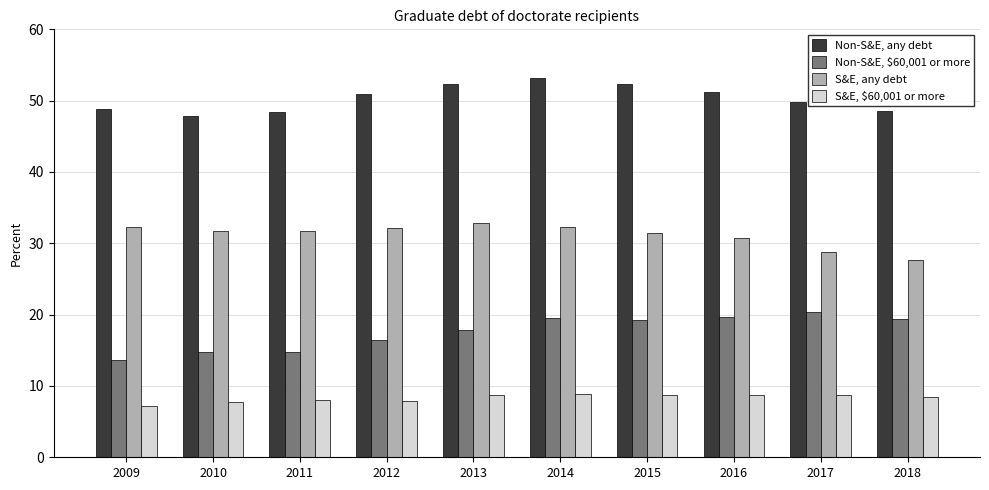

How many categories are shown in the chart?

10